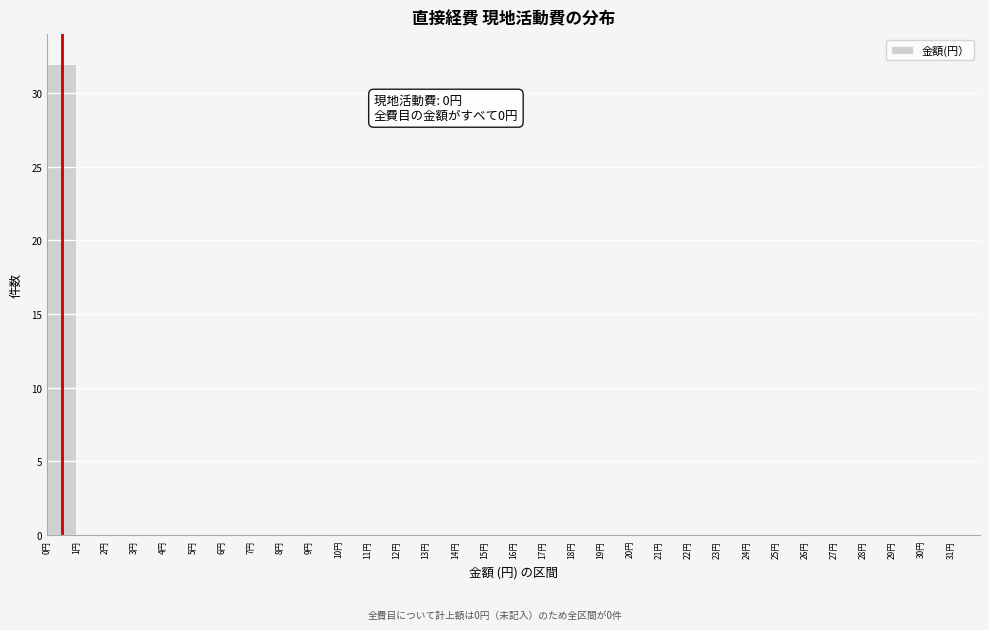

Which range on the x-axis has the tallest bar?

0 to 1